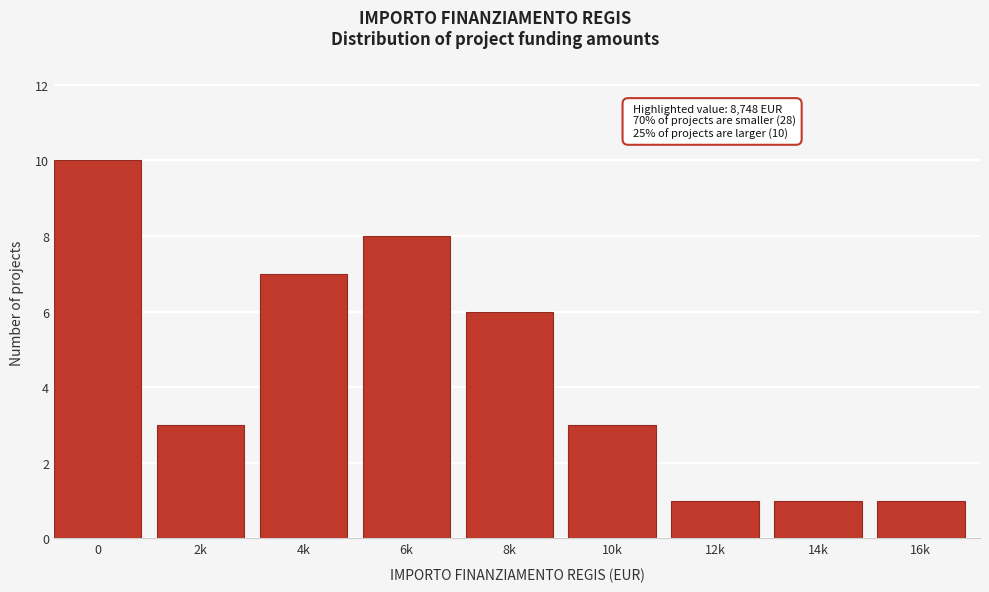

Reading left to right, what are all the values shown in this chart?

0=10	2k=3	4k=7	6k=8	8k=6	10k=3	12k=1	14k=1	16k=1